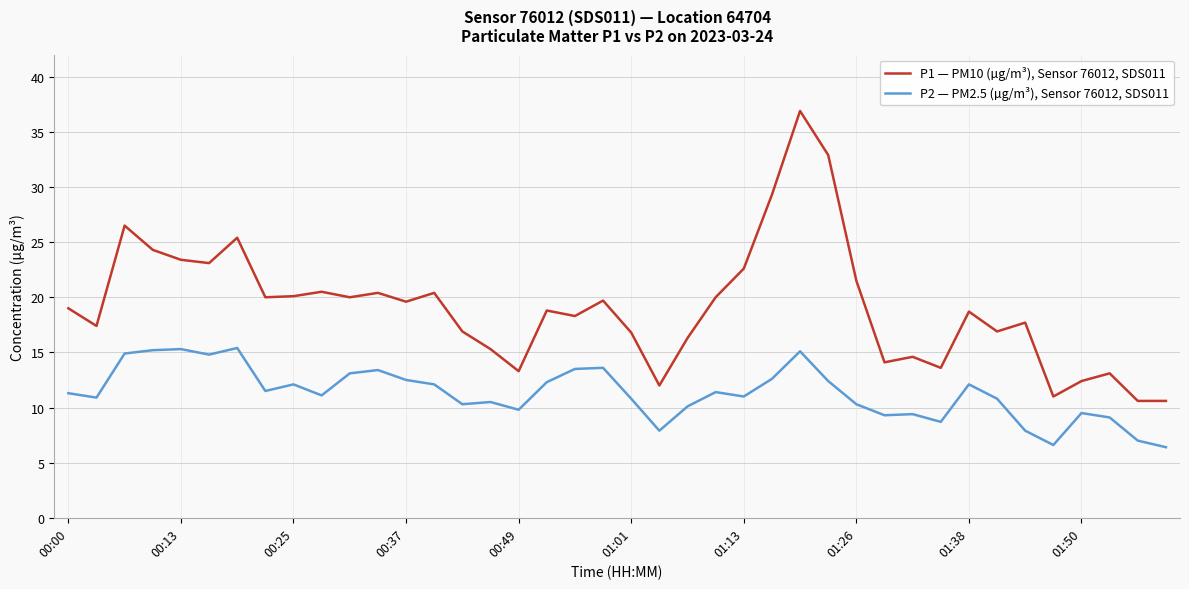

Rank the series by their maximum value, from lowest to highest.

P2 — PM2.5 (µg/m³), Sensor 76012, SDS011, P1 — PM10 (µg/m³), Sensor 76012, SDS011